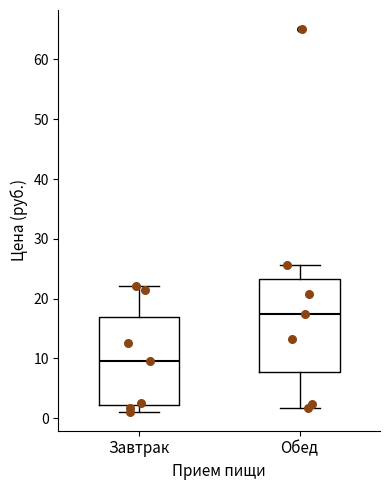

Which box has the highest median line?

Обед